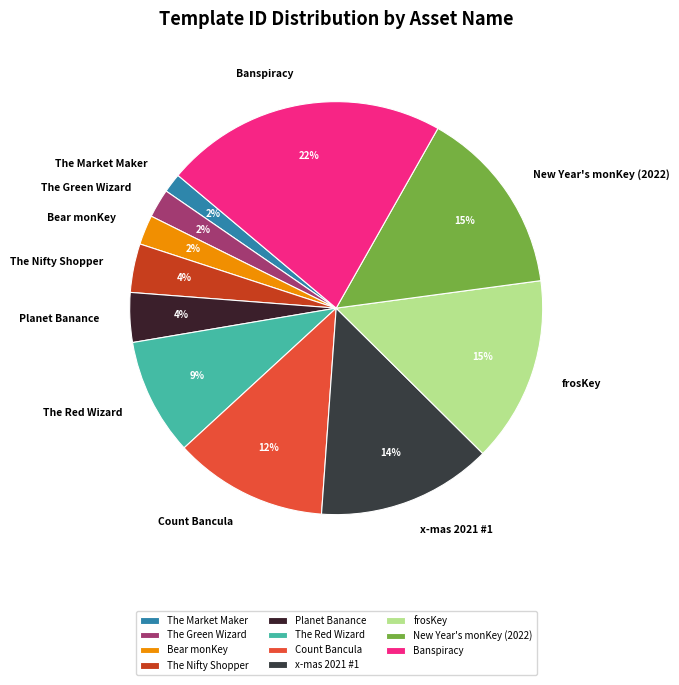

What percentage is the The Green Wizard slice, to the nearest percent?

2%